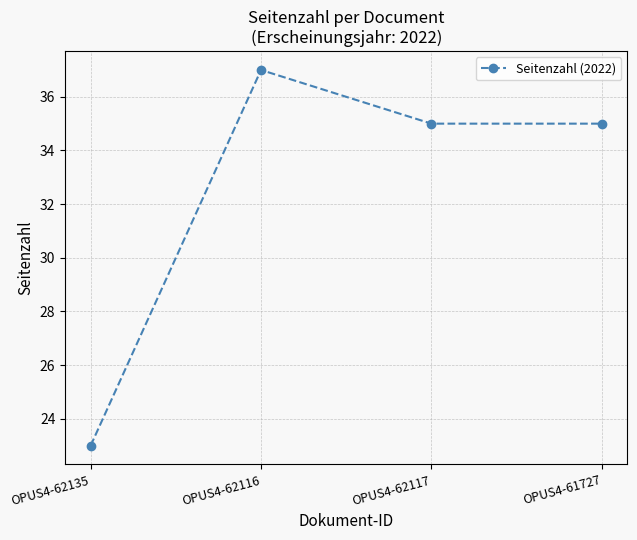

Count the number of data series in this chart.

1